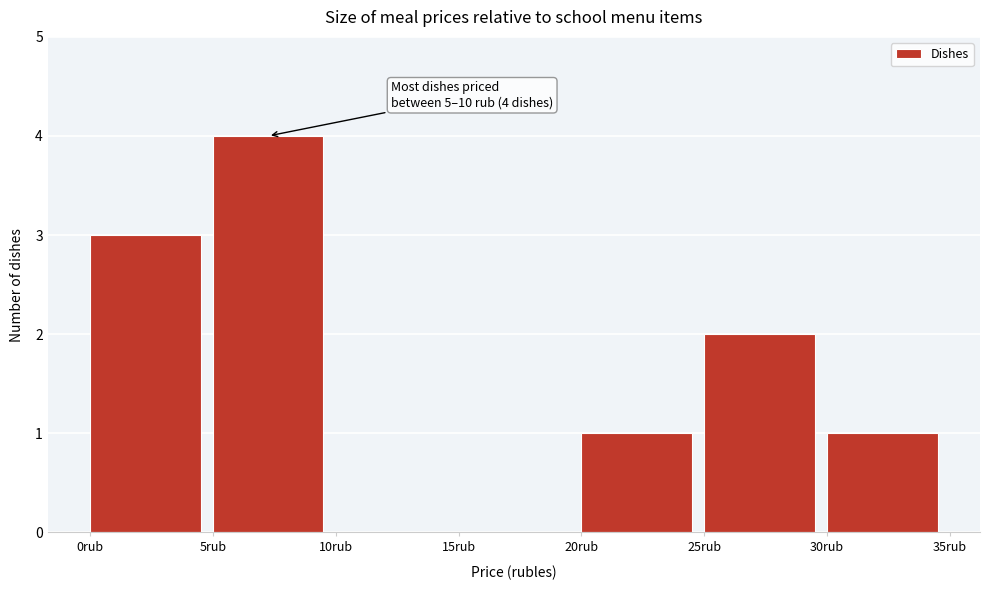

Which range on the x-axis has the tallest bar?

5 to 10